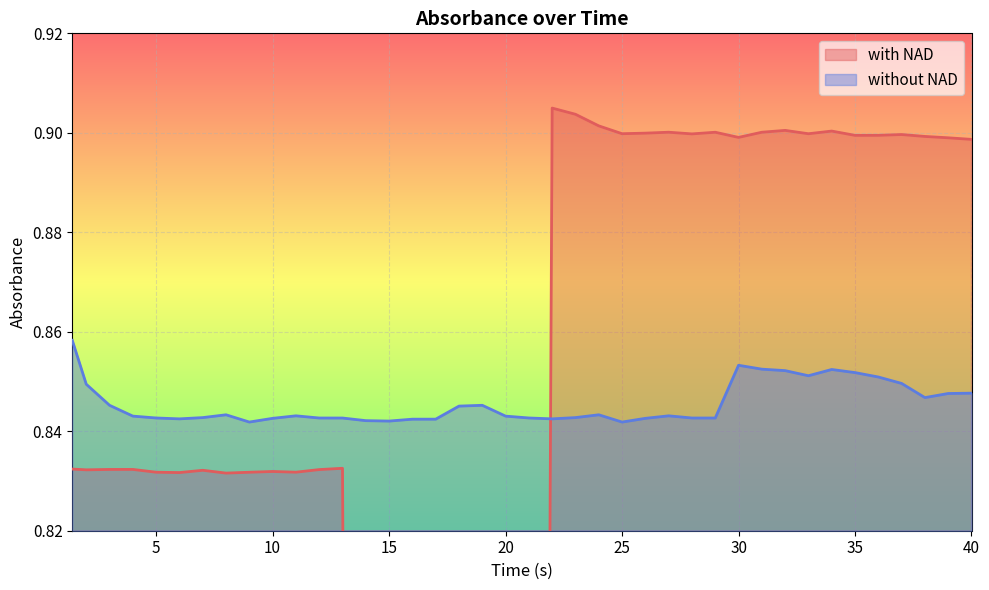

Where is the first local minimum for with NAD?

2